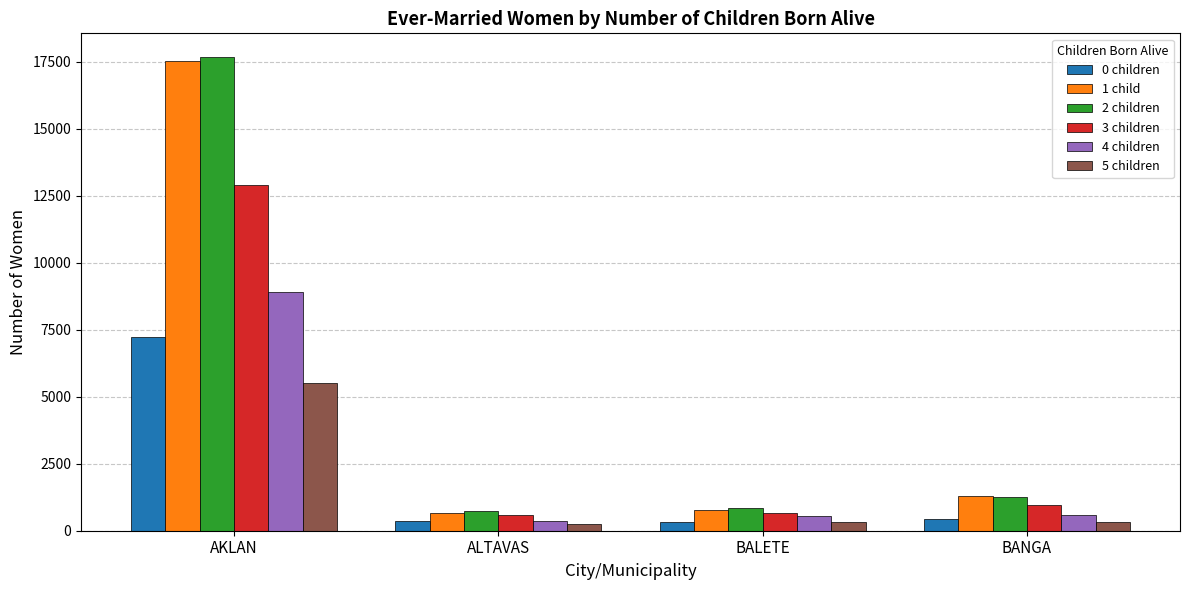

What is the greatest value displayed?

17673